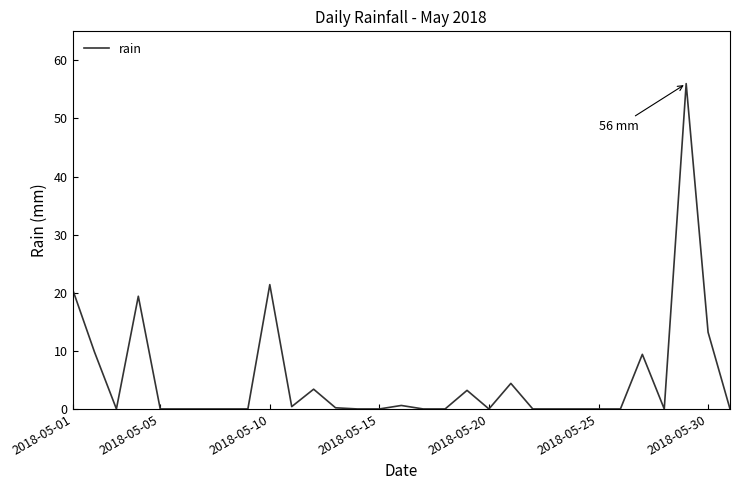

What is the maximum value shown in the chart?

56.0